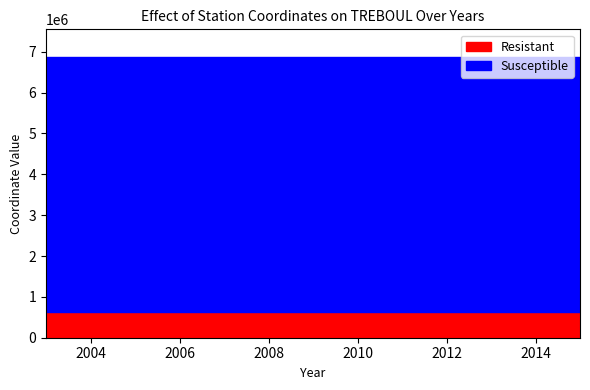

The Resistant series shows 619607 at 2007. True or false?

True